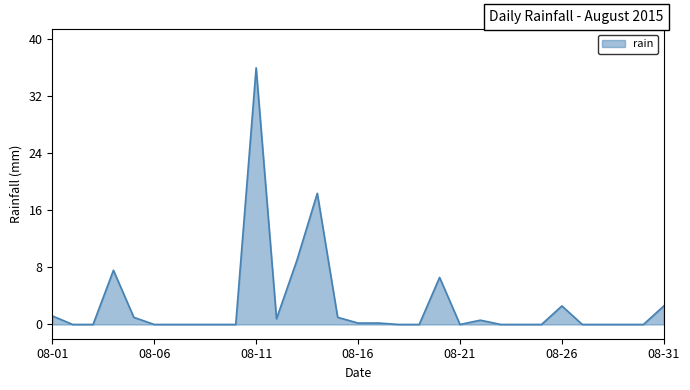

What is the difference between the maximum and minimum values?

36.0